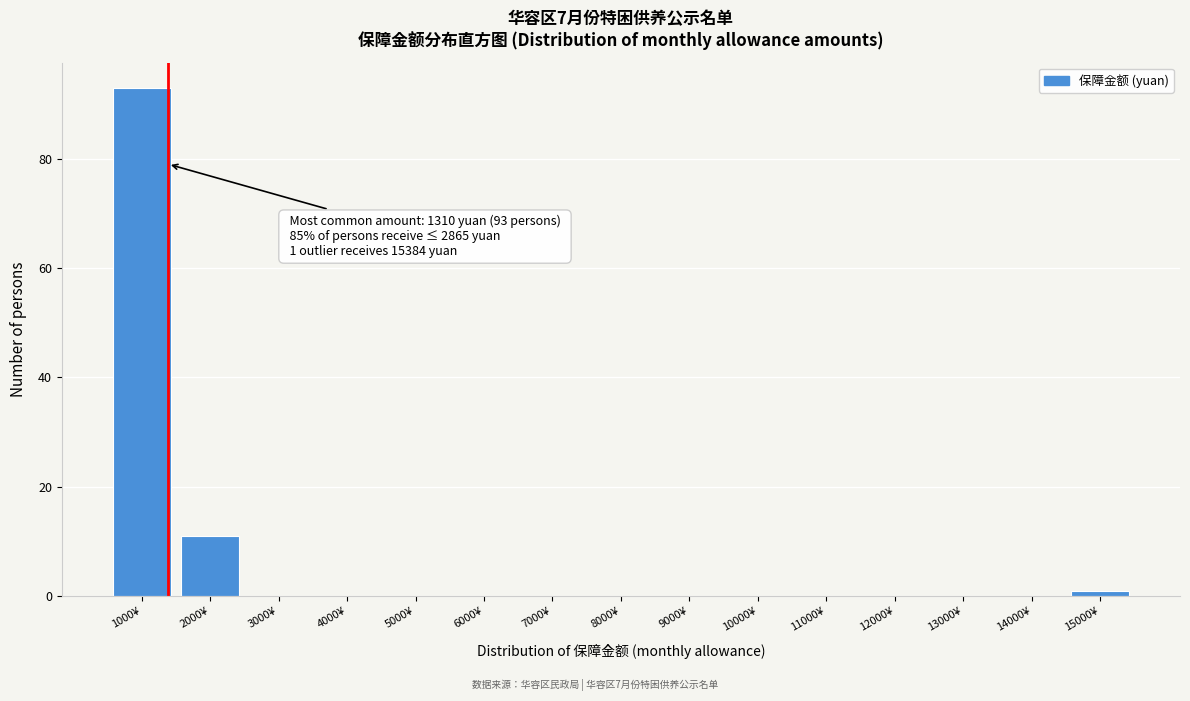

Reading right to left, extract all data points from this chart.

15000¥=1	14000¥=0	13000¥=0	12000¥=0	11000¥=0	10000¥=0	9000¥=0	8000¥=0	7000¥=0	6000¥=0	5000¥=0	4000¥=0	3000¥=0	2000¥=11	1000¥=93